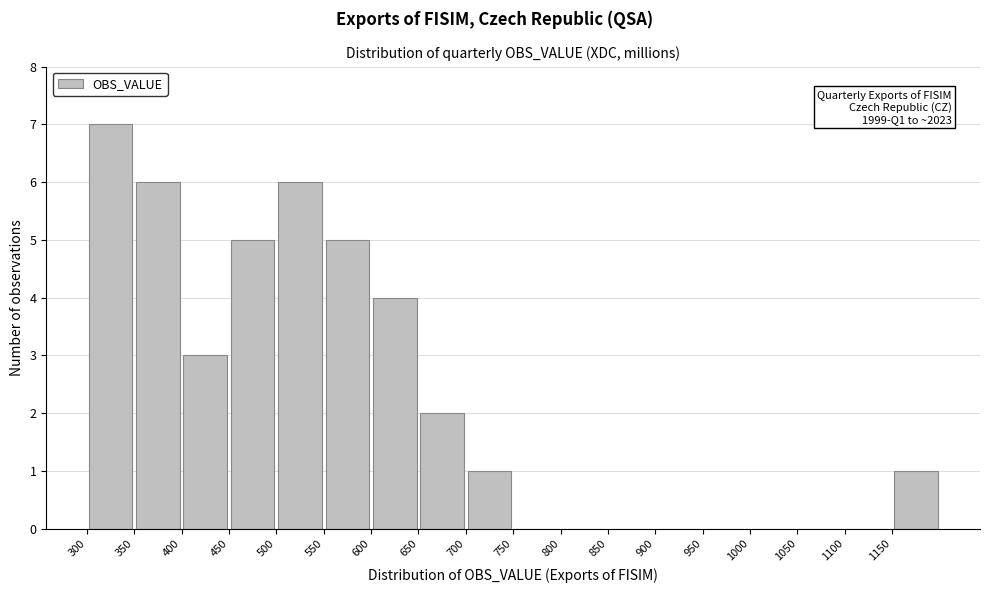

Over which range of the x-axis is the bar tallest?

300 to 350